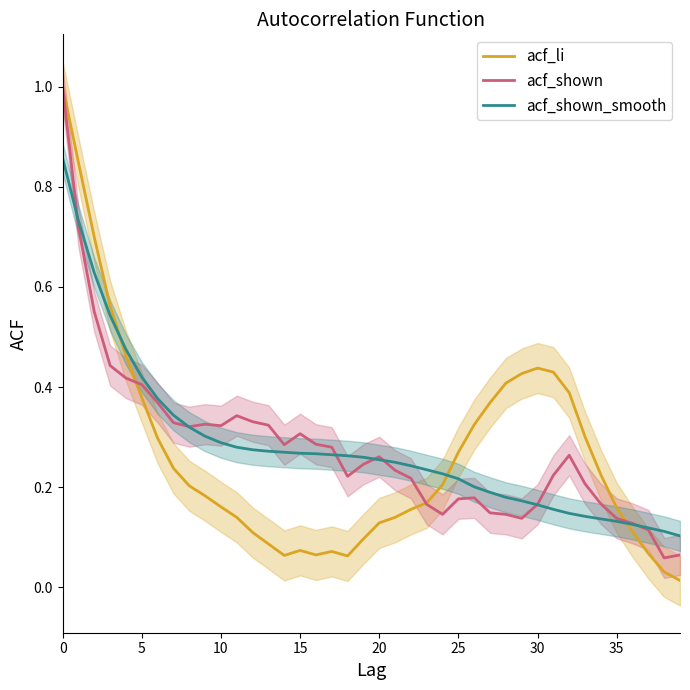

What is the total value across all series at 21?

0.6